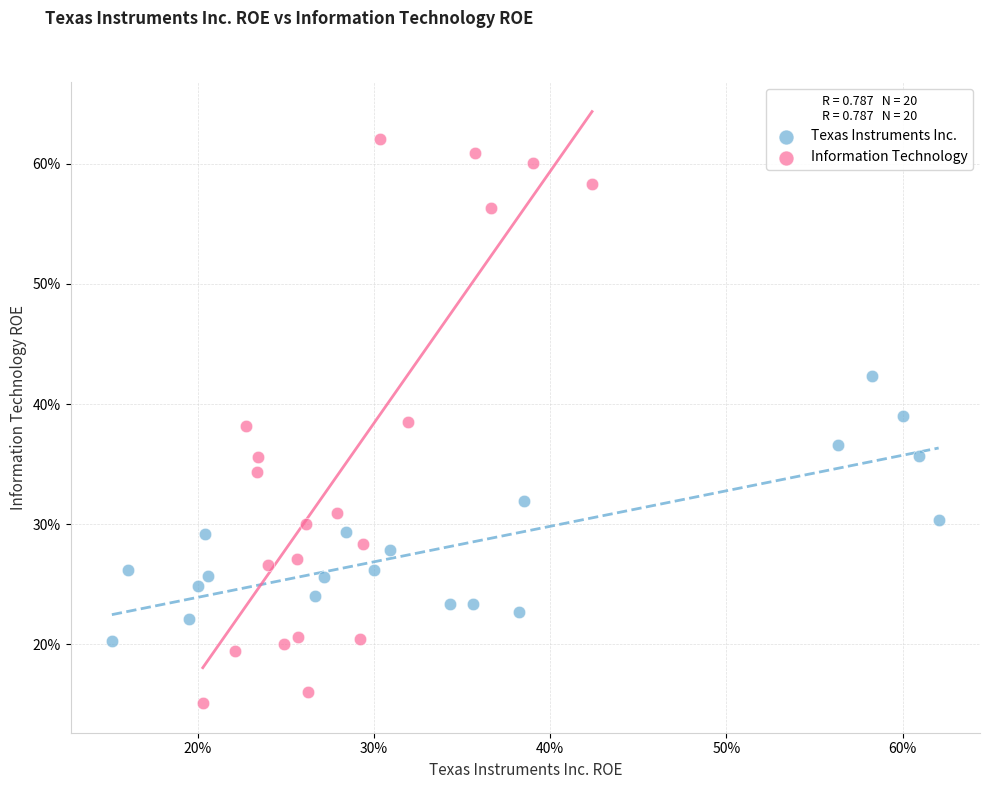

Which series has the widest spread of Y values?

Information Technology